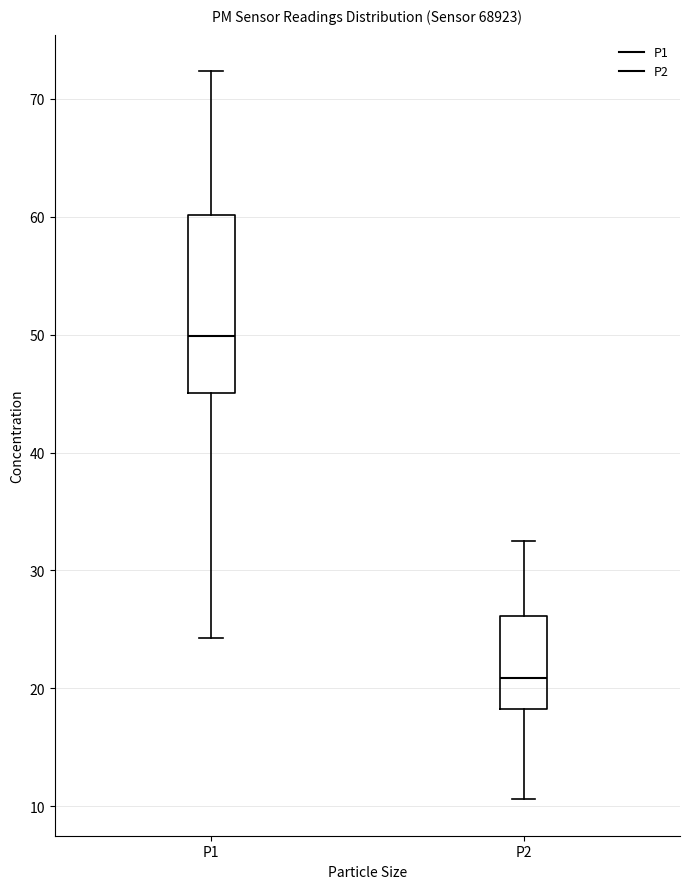

Which box's median line is the highest?

P1